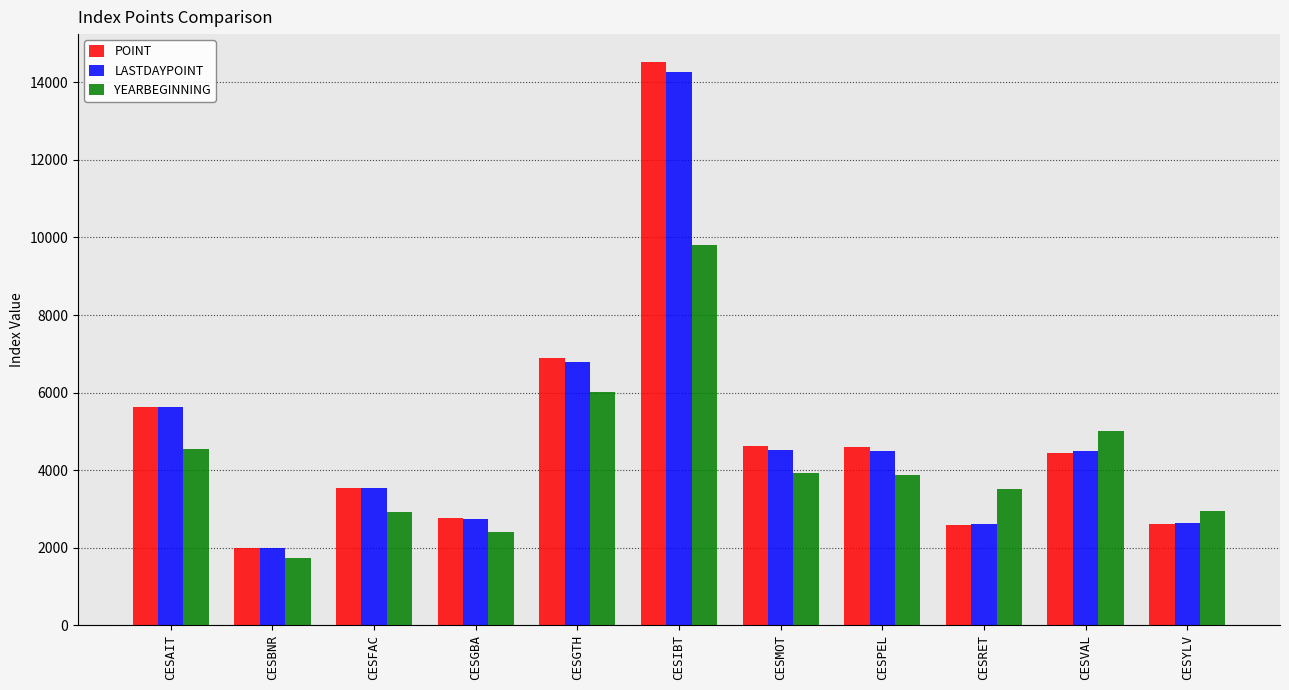

Which series has the largest range (max minus min)?

POINT